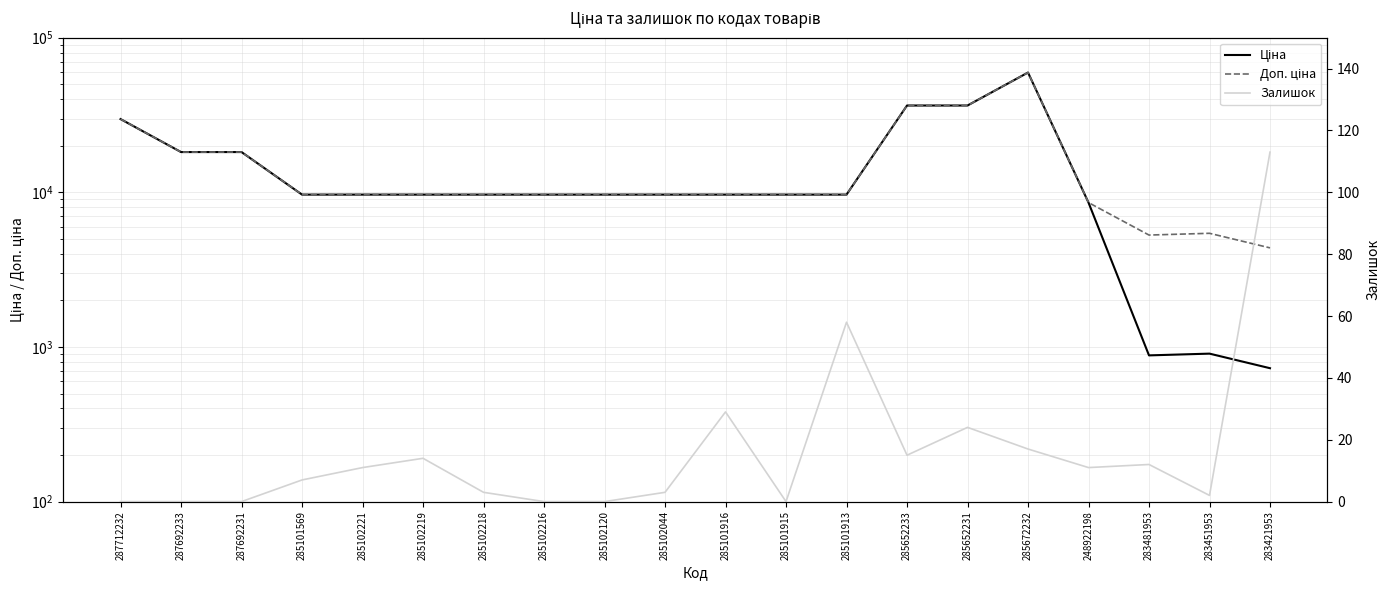

Which has a higher value, 285102219 or 285102221?

285102219